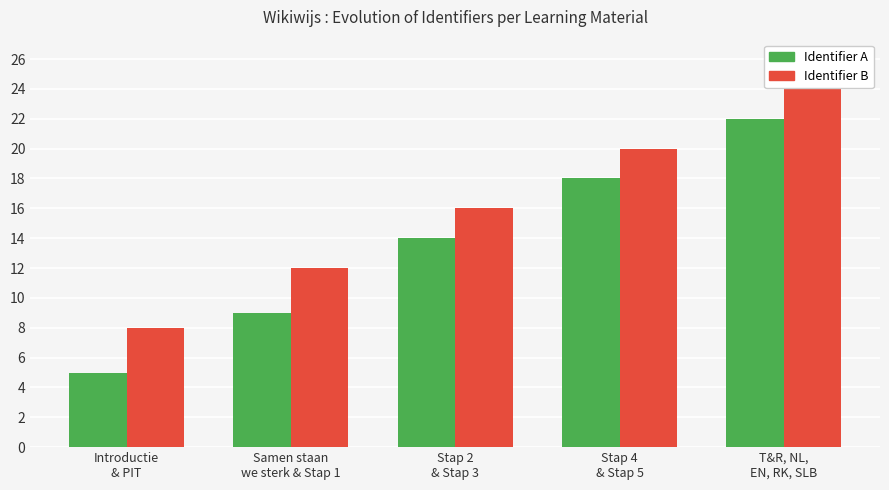

How many groups of bars are there?

5